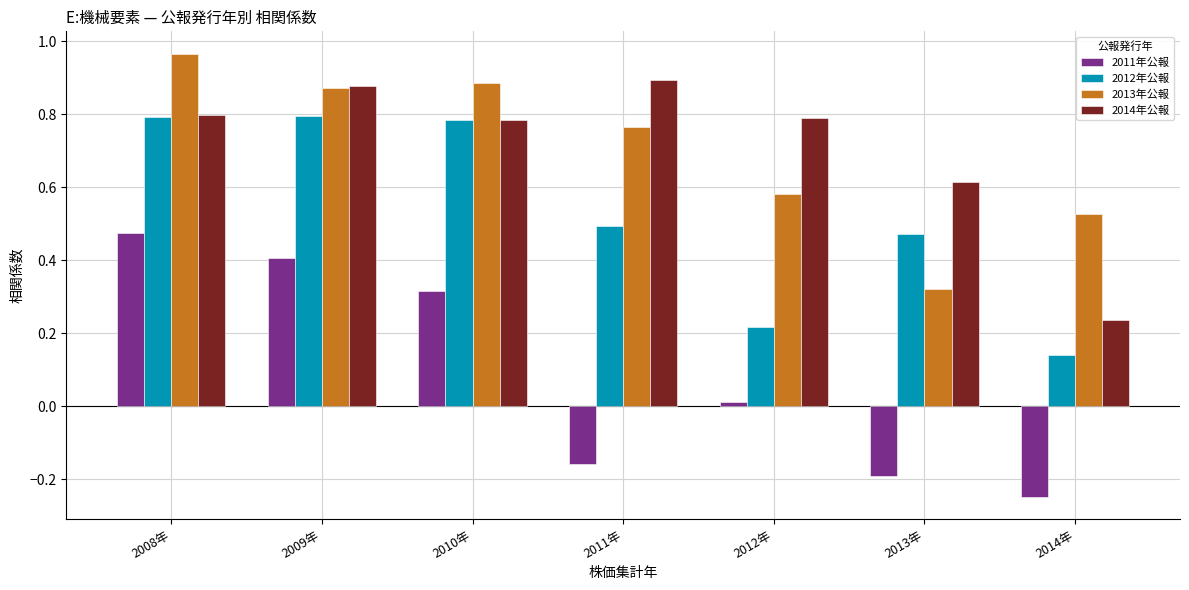

True or false: 2014年公報 has a value of 0.5 at 2011年.

False